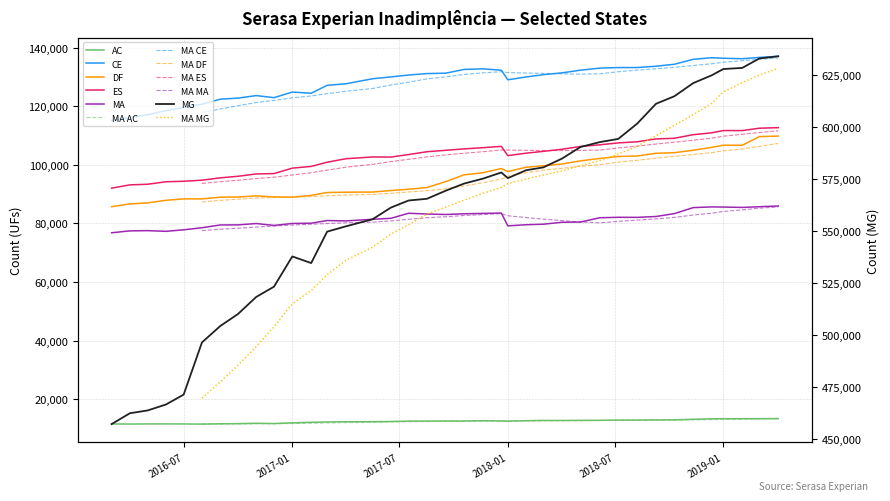

Which category has the lowest value across all series?

2016-08-01